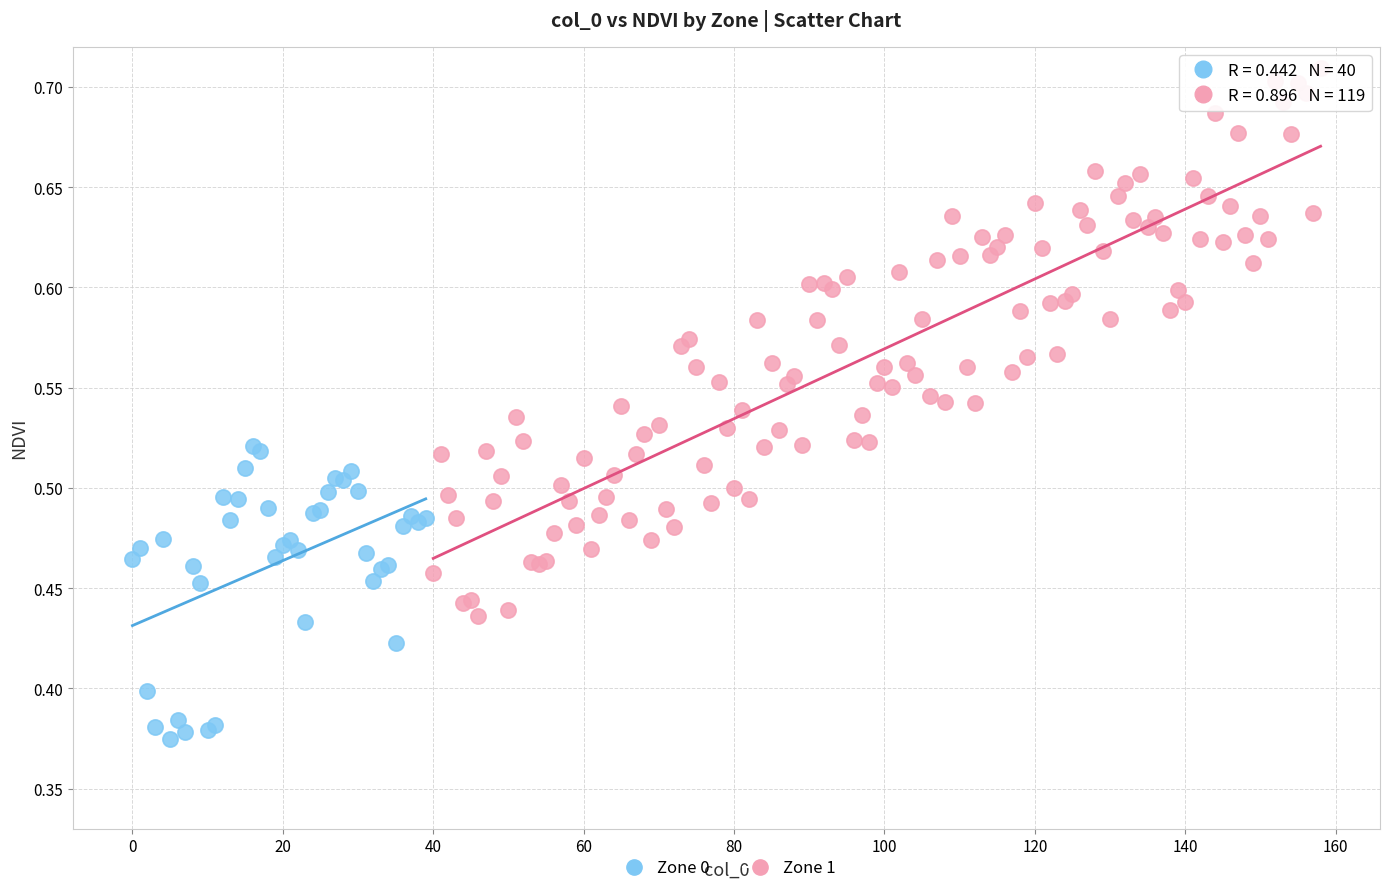

Which series has the widest spread of Y values?

Zone 1